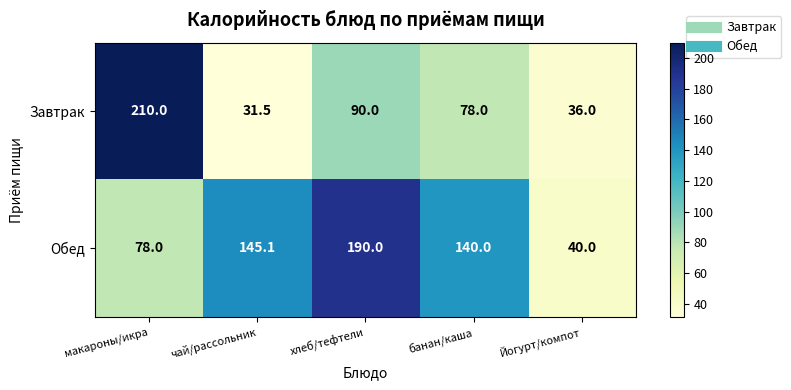

Where does the Завтрак series first go above 78?

макароны/икра